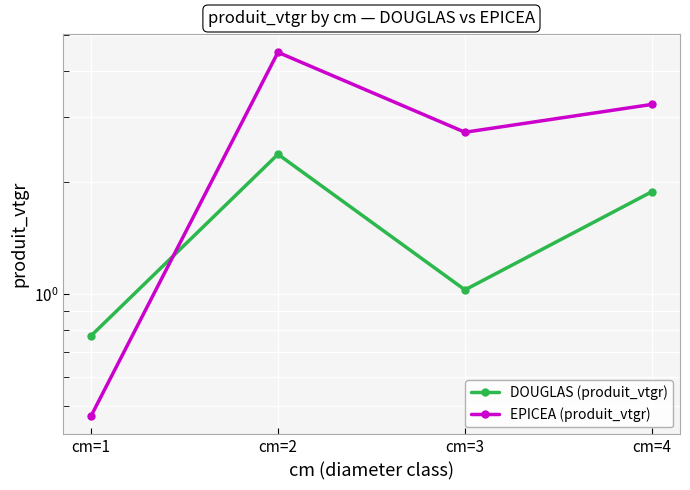

What is the sum of all DOUGLAS (produit_vtgr) values?

6.1